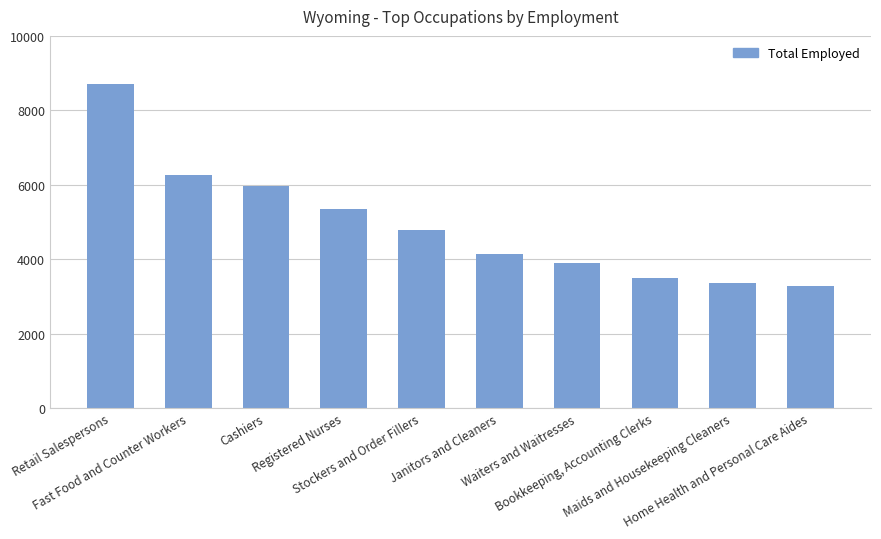

Are the bars horizontal?

No